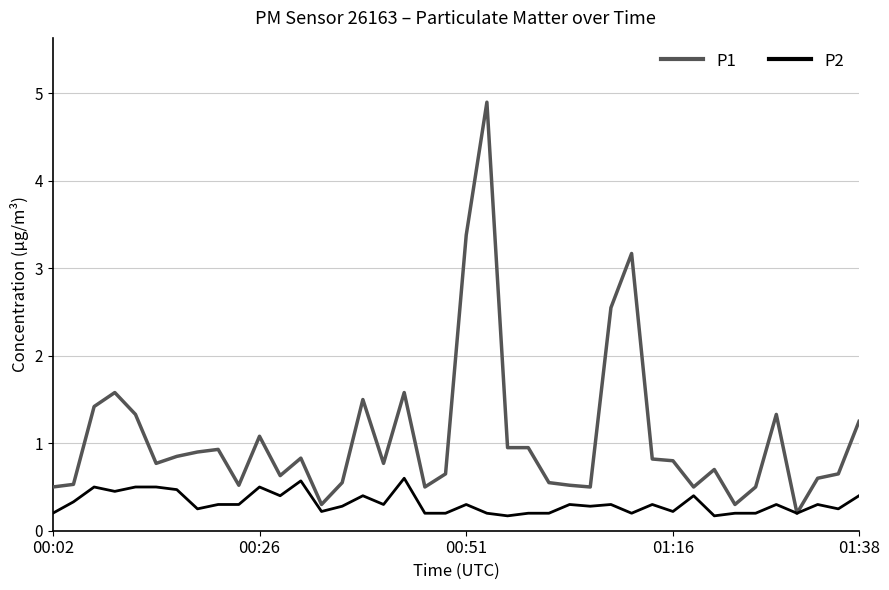

List the series in order of their overall mean, highest first.

P1, P2